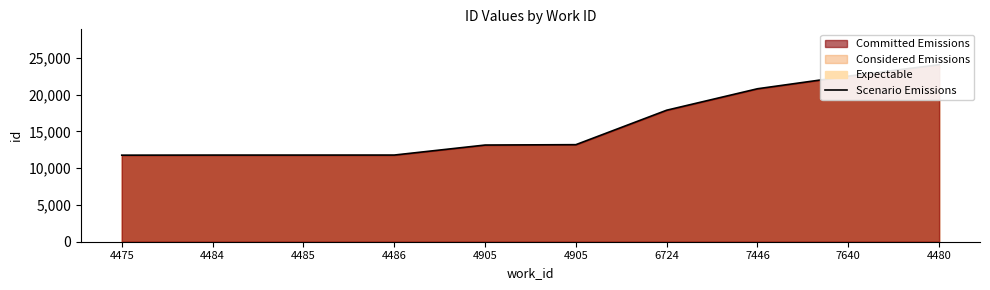

Which has a higher value, 4905 or 4480?

4480